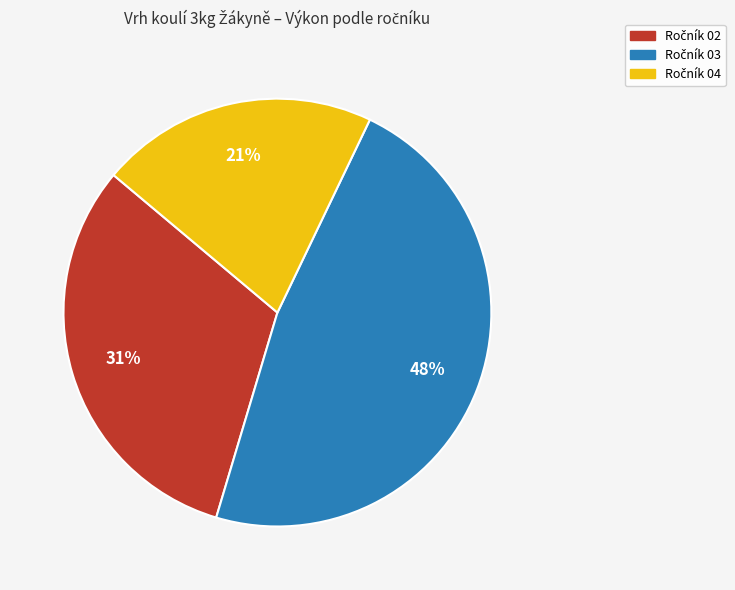

To the nearest percent, what is the average slice percentage?

33%